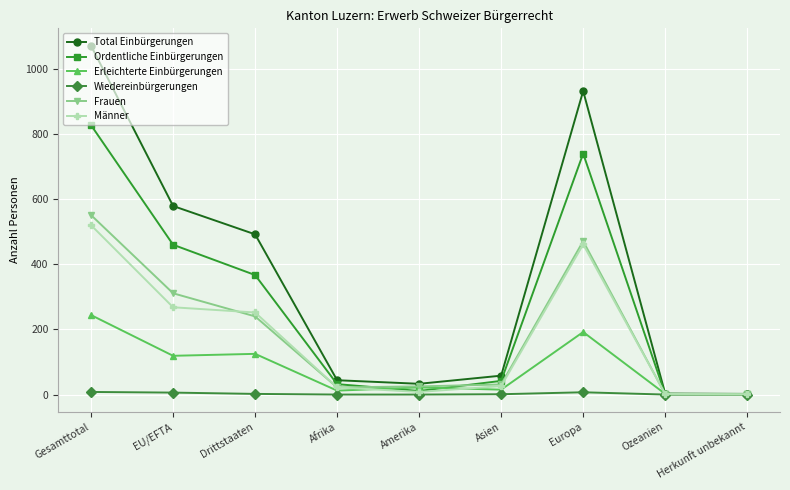

At how many categories does at least one series exceed 520?

3